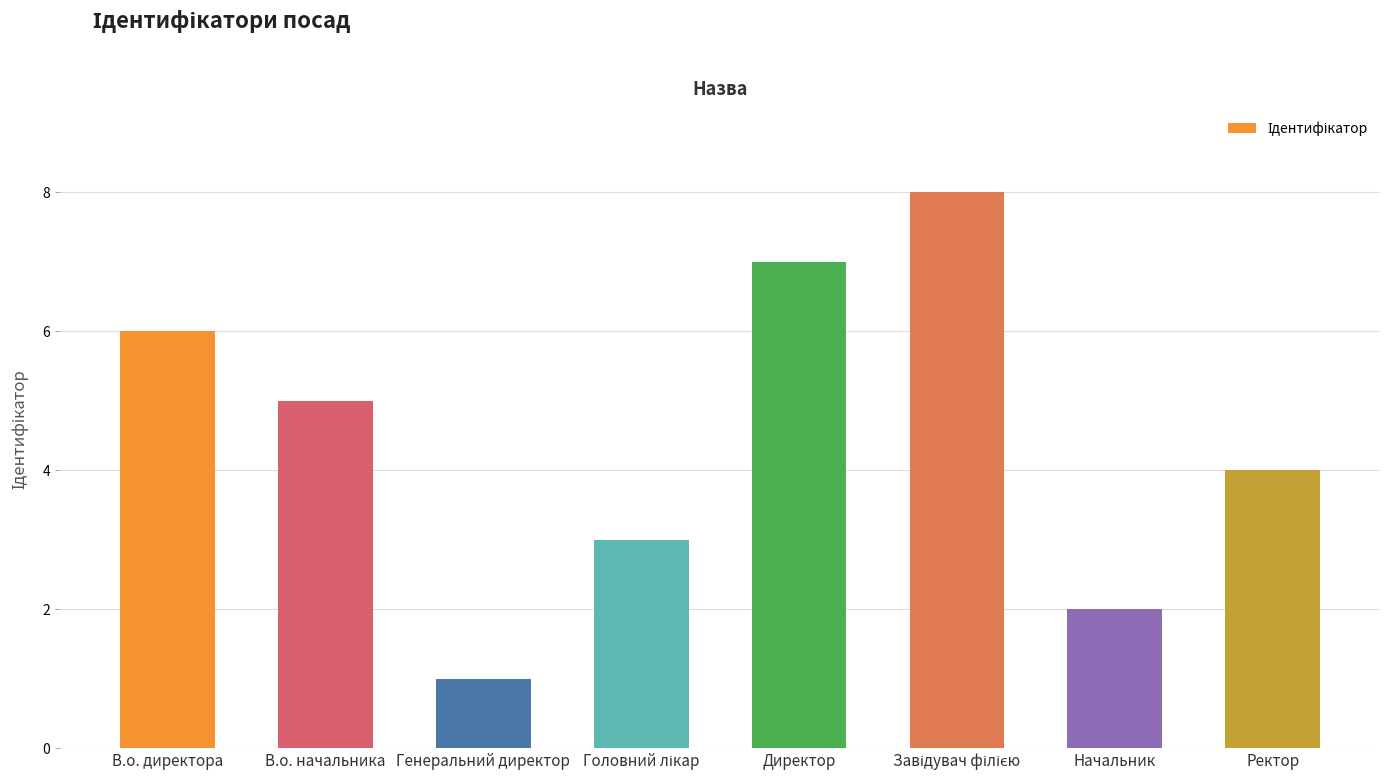

Which category has the lowest value across all series?

Генеральний директор